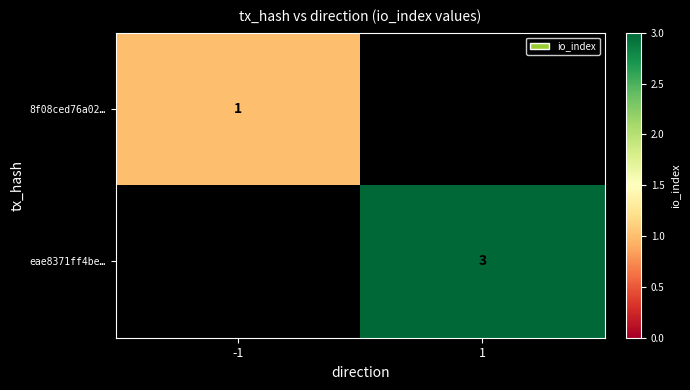

Between -1 and 1, which is larger?

1